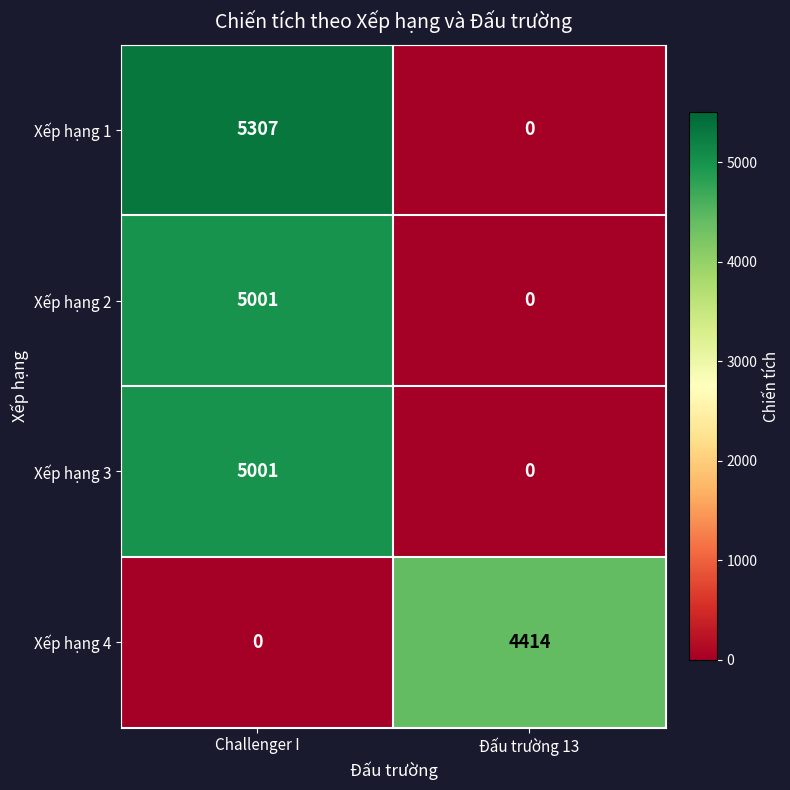

What is the sum of all Xếp hạng 3 values?

5001